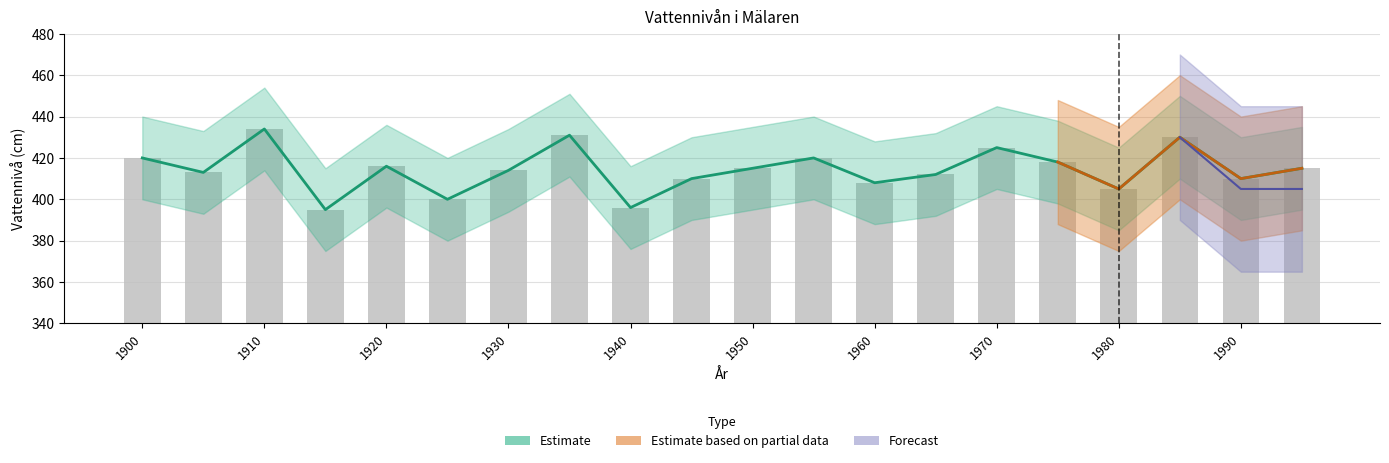

What is the maximum value shown in the chart?

434